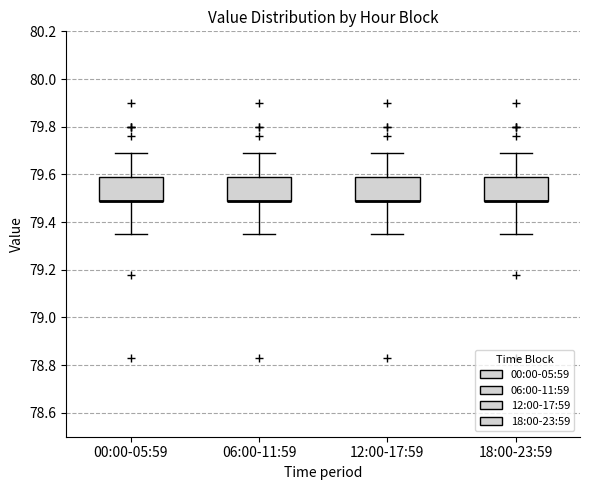

Reading left to right, transcribe this box plot: for each box, give where its median line is, the range the box spans, and where its two whiskers end, as read against the y-axis. The values are not printed on the chart, so give them approximately, as read against the axis.

00:00-05:59: median 79.50 (drawn on the box's lower edge), box 79.50 to 79.60, whiskers 79.36 to 79.70
06:00-11:59: median 79.50 (drawn on the box's lower edge), box 79.50 to 79.60, whiskers 79.36 to 79.70
12:00-17:59: median 79.50 (drawn on the box's lower edge), box 79.50 to 79.60, whiskers 79.36 to 79.70
18:00-23:59: median 79.50 (drawn on the box's lower edge), box 79.50 to 79.60, whiskers 79.36 to 79.70